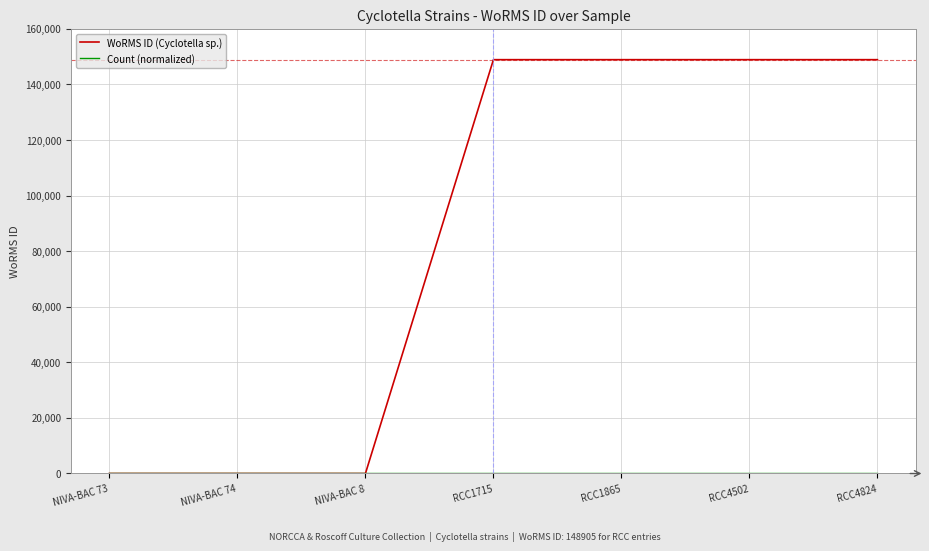

What is the sum of all WoRMS ID (Cyclotella sp.) values?

595620